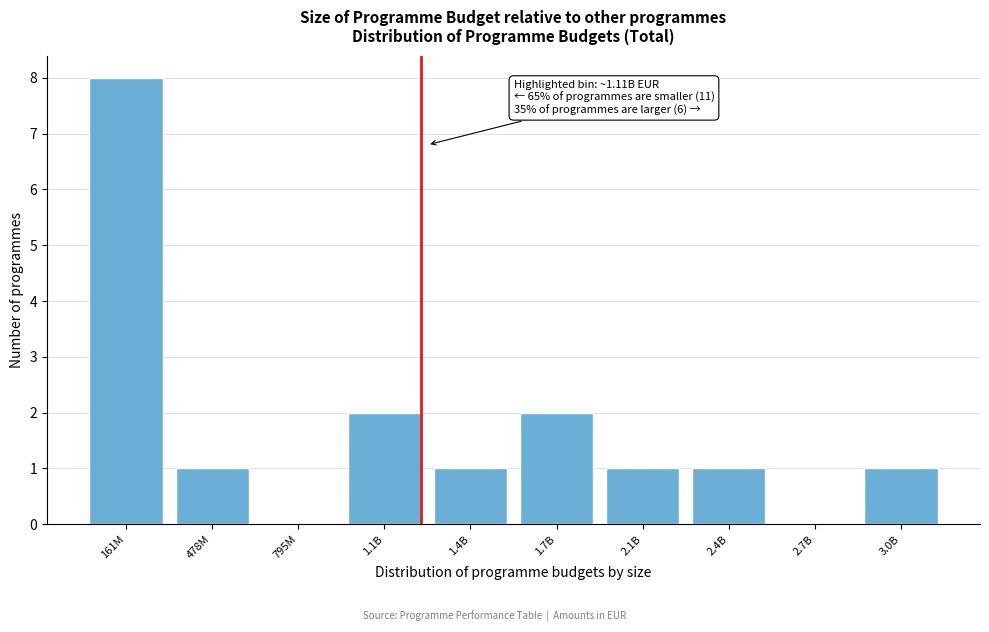

Reading left to right, extract all data points from this chart.

161M=8	478M=1	795M=0	1.1B=2	1.4B=1	1.7B=2	2.1B=1	2.4B=1	2.7B=0	3.0B=1